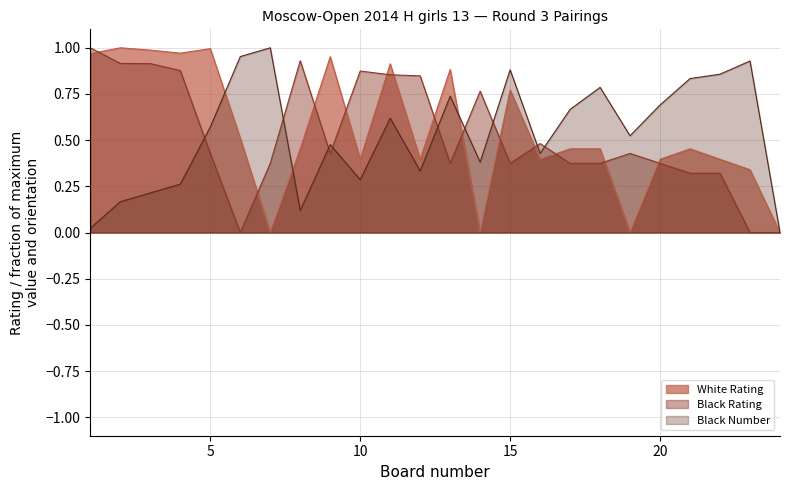

What is the difference between the White Rating values at 10 and 17?

0.1